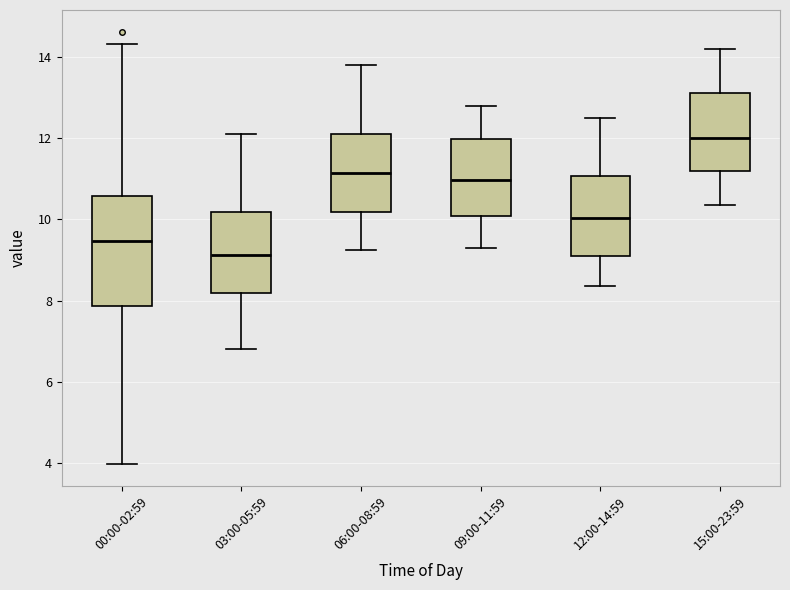

Reading left to right, read every box against the y-axis: the position of its median line, the range the box covers, and the ends of its whiskers. The values are not printed on the chart, so give them approximately, as read against the axis.

00:00-02:59: median 9.4, box 7.8 to 10.6, whiskers 4.0 to 14.4
03:00-05:59: median 9.2, box 8.2 to 10.2, whiskers 6.8 to 12.2
06:00-08:59: median 11.2, box 10.2 to 12.2, whiskers 9.2 to 13.8
09:00-11:59: median 11.0, box 10.0 to 12.0, whiskers 9.4 to 12.8
12:00-14:59: median 10.0, box 9.2 to 11.0, whiskers 8.4 to 12.6
15:00-23:59: median 12.0, box 11.2 to 13.2, whiskers 10.4 to 14.2